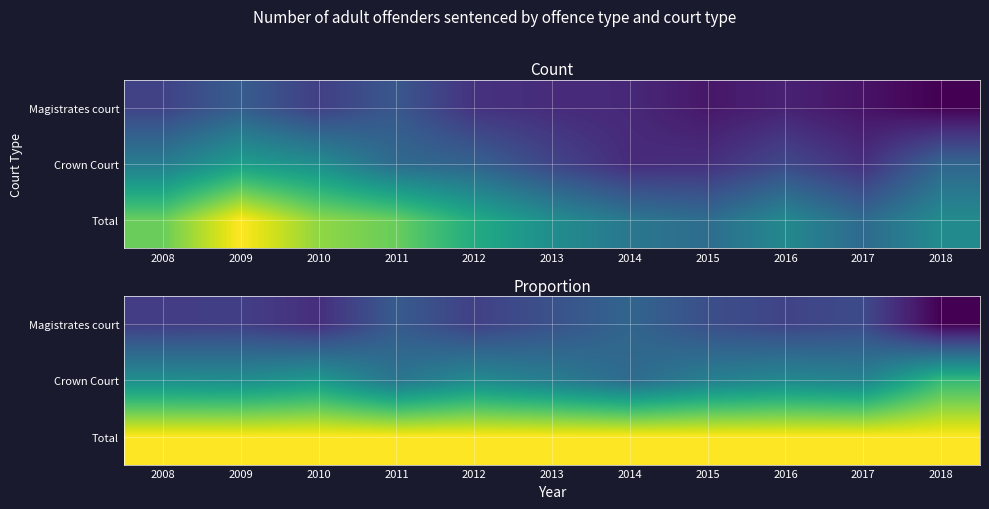

Which label corresponds to the smallest value in the chart?

2018